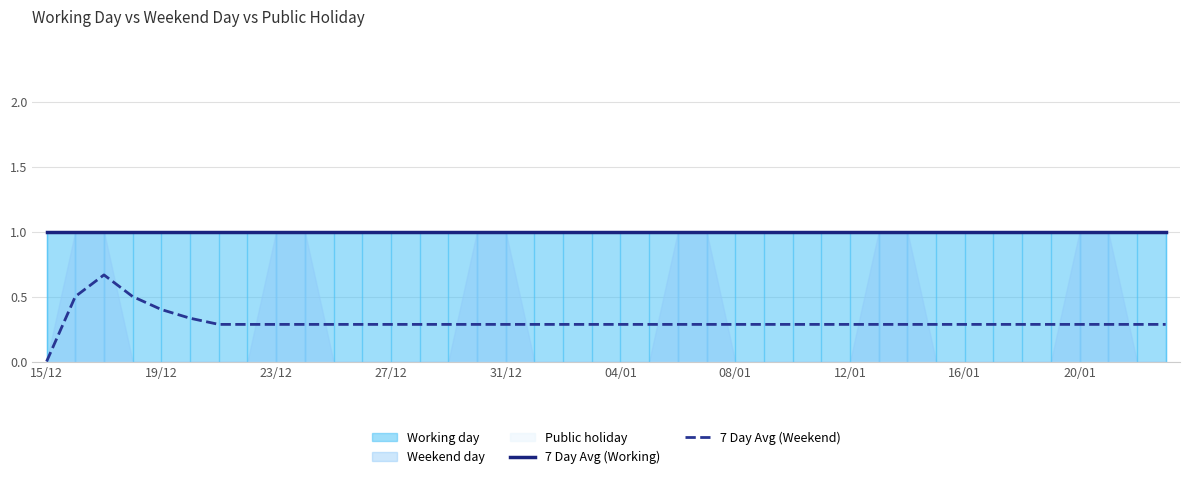

Rank the series by their maximum value, from highest to lowest.

7 Day Avg (Working), 7 Day Avg (Weekend)